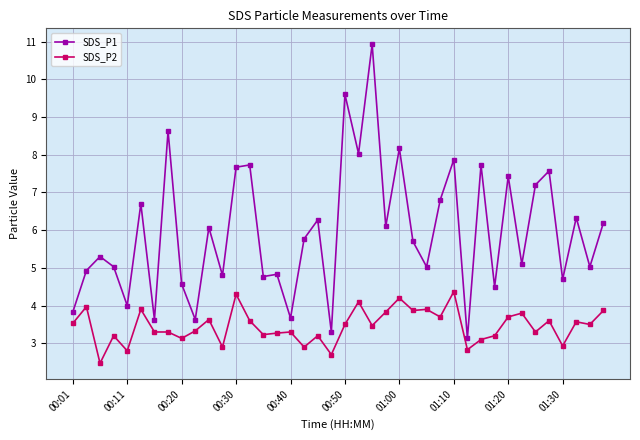

Reading right to left, what are all the values shown in this chart?

SDS_P1: 6.2	5.0	6.3	4.7	7.6	7.2	5.1	7.4	4.5	7.7	3.1	7.9	6.8	5.0	5.7	8.2	6.1	10.9	8.0	9.6	3.3	6.3	5.8	3.7	4.8	4.8	7.7	7.7	4.8	6.1	3.6	4.6	8.6	3.6	6.7	4.0	5.0	5.3	4.9	3.8
SDS_P2: 3.9	3.5	3.6	2.9	3.6	3.3	3.8	3.7	3.2	3.1	2.8	4.4	3.7	3.9	3.9	4.2	3.8	3.5	4.1	3.5	2.7	3.2	2.9	3.3	3.3	3.2	3.6	4.3	2.9	3.6	3.3	3.1	3.3	3.3	3.9	2.8	3.2	2.5	4.0	3.5